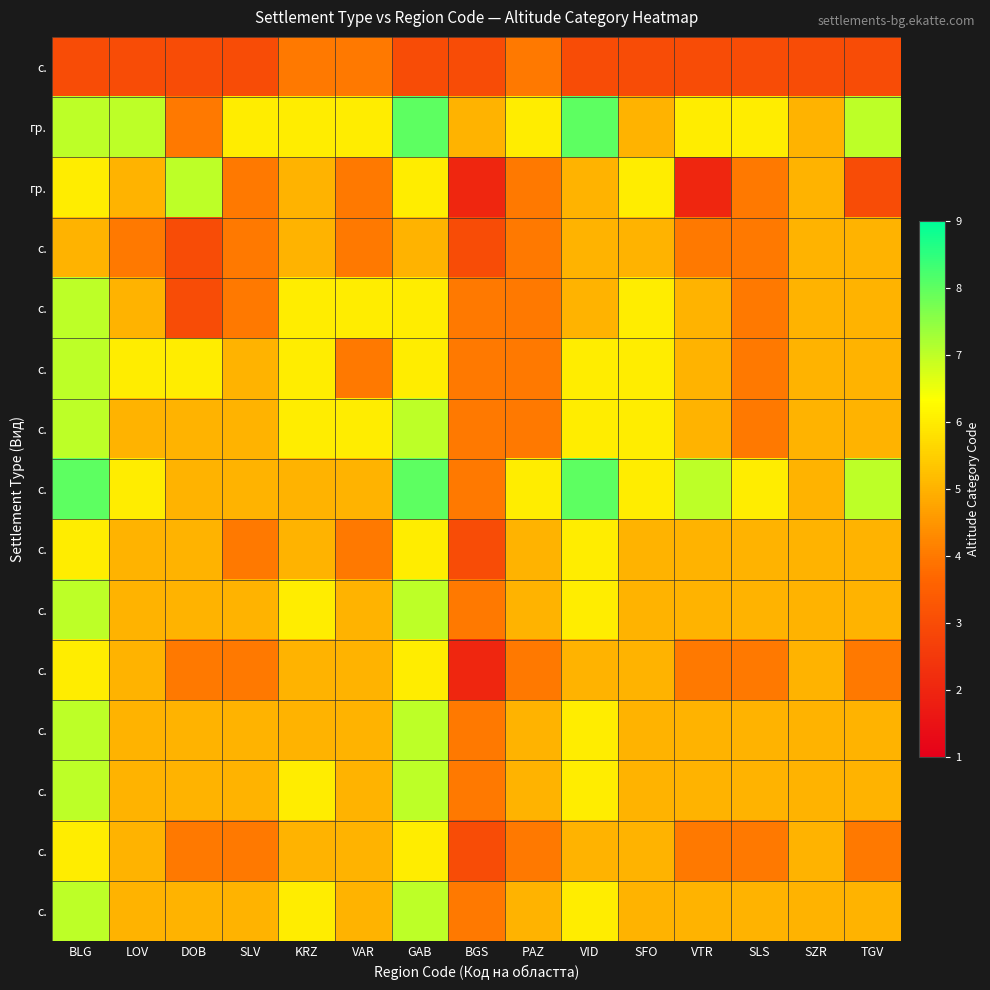

Which has a higher value, VTR or VAR?

VAR